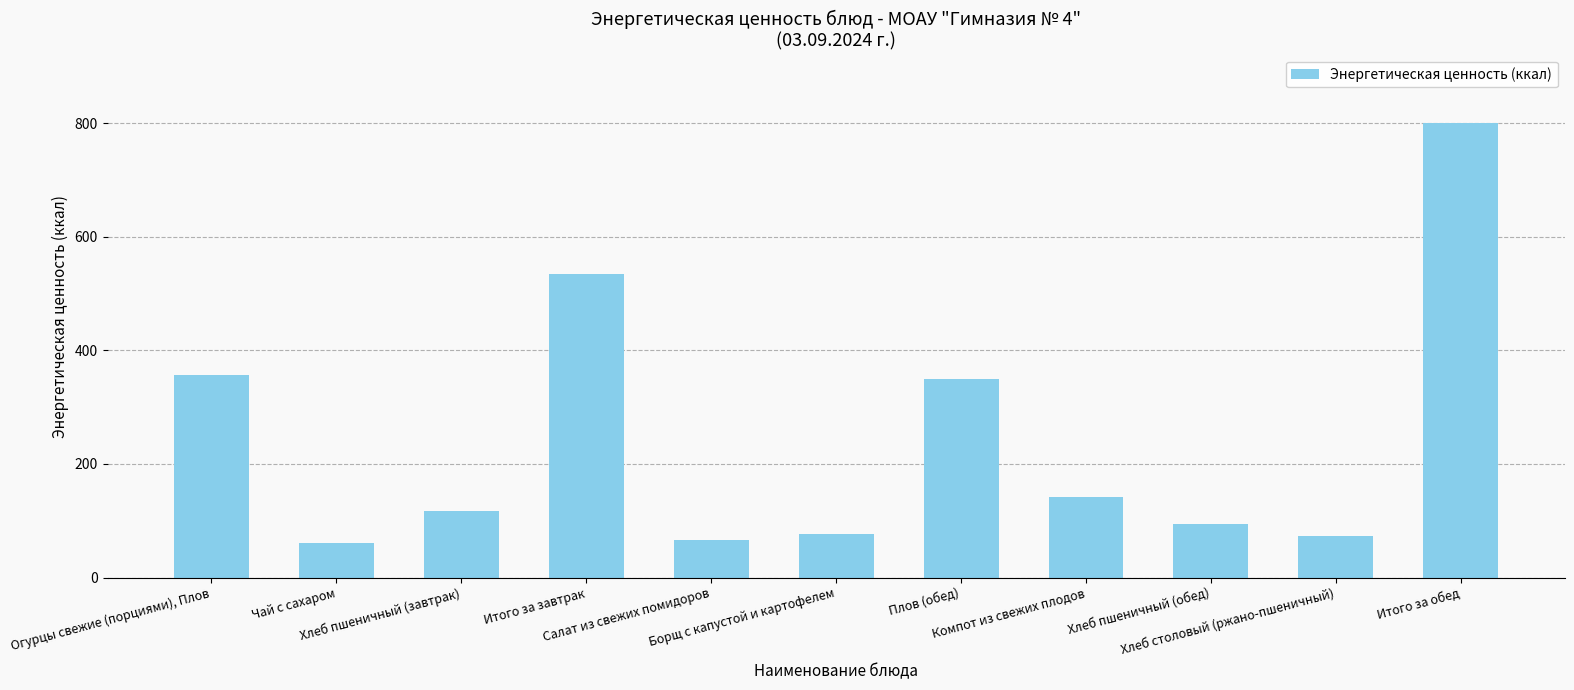

Rank the categories by value from highest to lowest.

Итого за обед, Итого за завтрак, Огурцы свежие (порциями), Плов, Плов (обед), Компот из свежих плодов, Хлеб пшеничный (завтрак), Хлеб пшеничный (обед), Борщ с капустой и картофелем, Хлеб столовый (ржано-пшеничный), Салат из свежих помидоров, Чай с сахаром